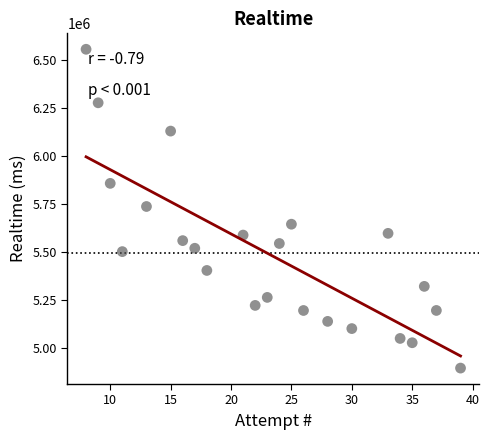

What is the range of X values (max minus min)?

31